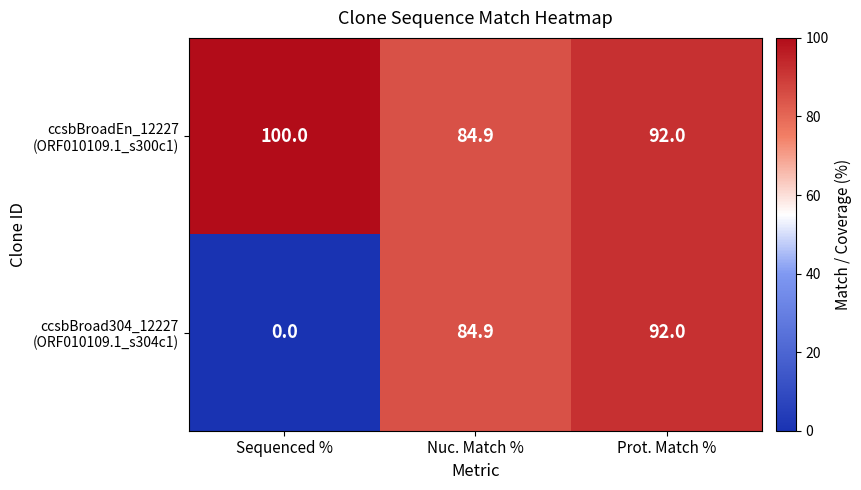

What is the spread (max minus min) of values at Sequenced %?

100.0